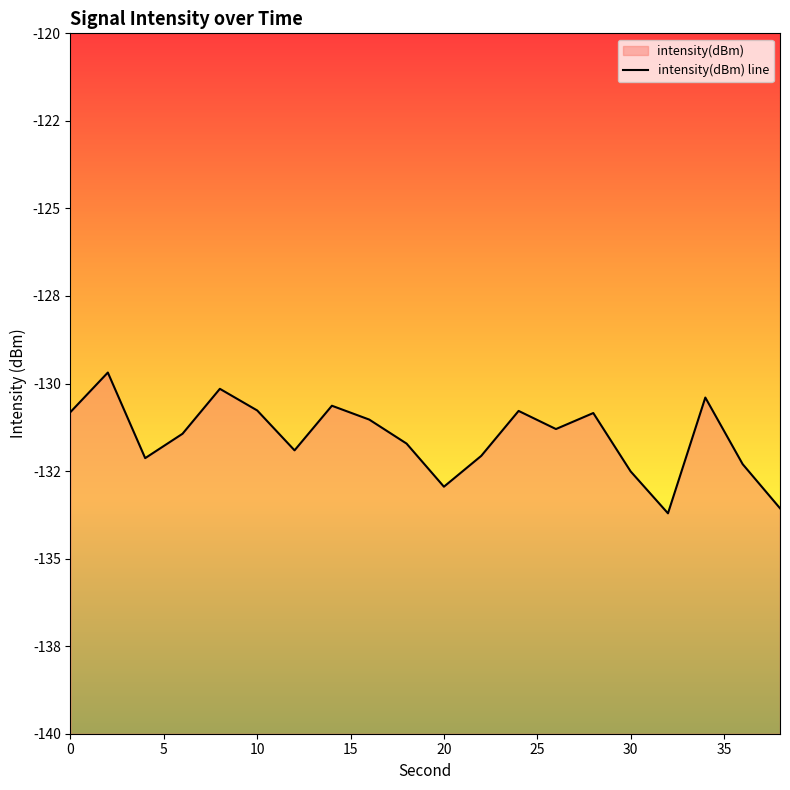

What is the difference between the maximum and minimum values?

4.0